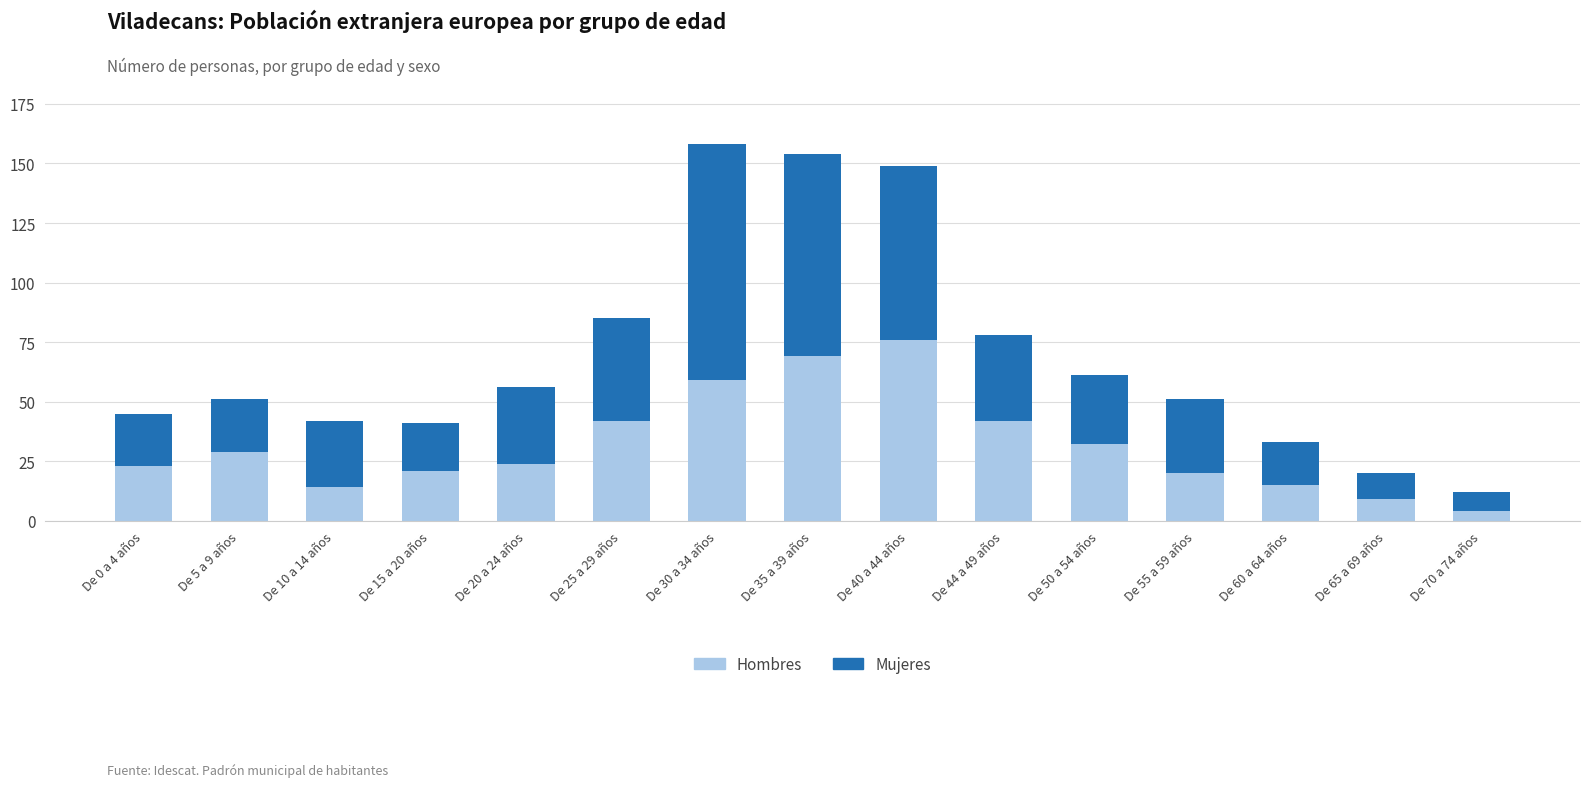

Reading right to left, transcribe the values for Hombres.

4	9	15	20	32	42	76	69	59	42	24	21	14	29	23